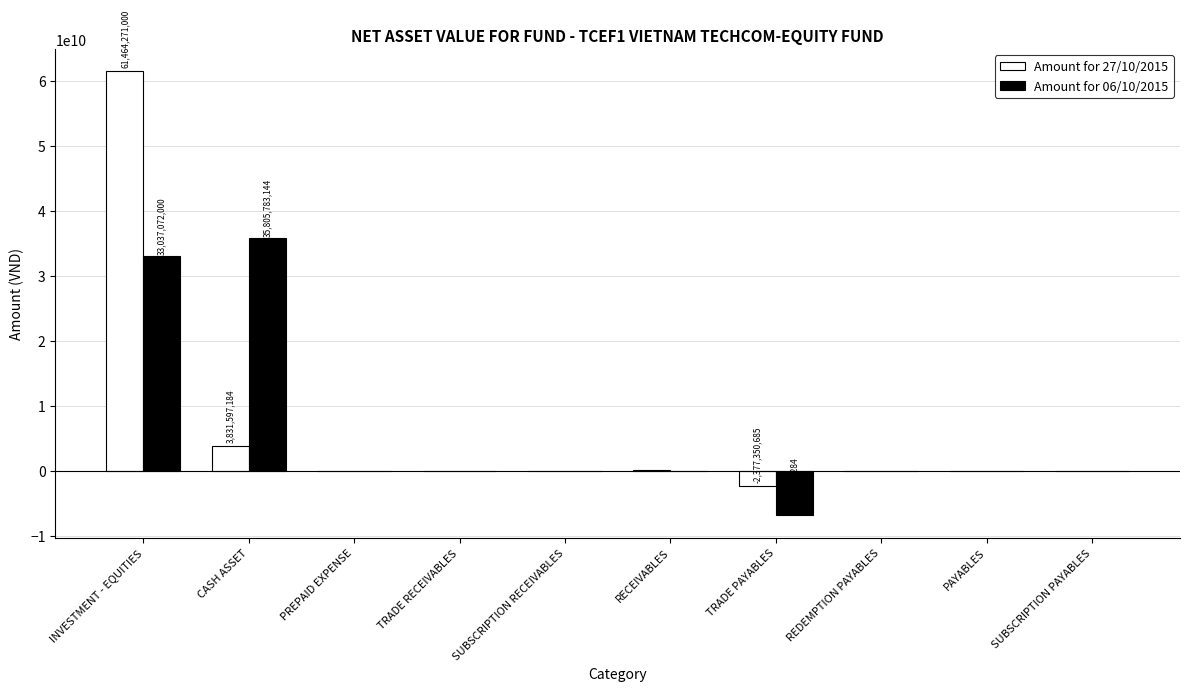

How many series are shown in this chart?

2